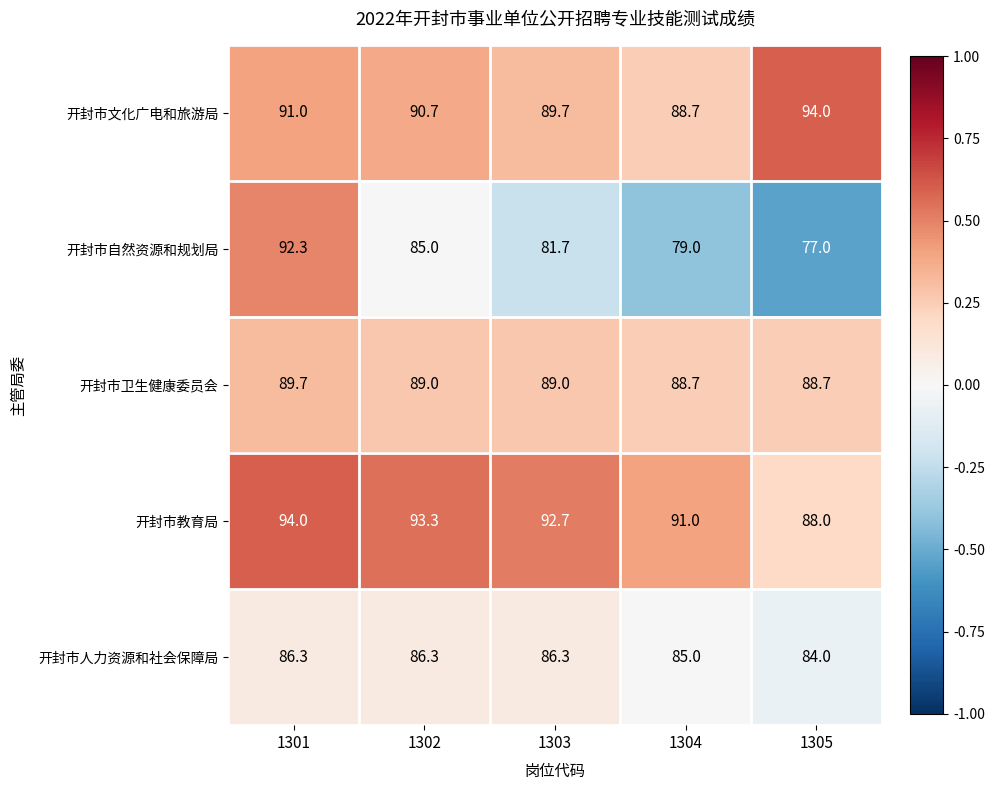

What is the spread (max minus min) of values at 1301?

7.7